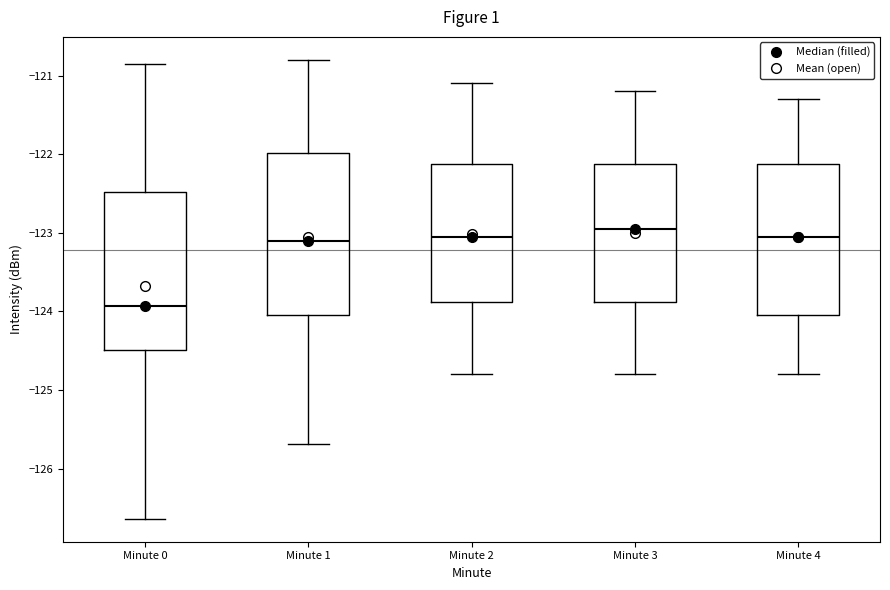

Reading left to right, transcribe this box plot: for each box, give where its median line is, the range the box spans, and where its two whiskers end, as read against the y-axis. The values are not printed on the chart, so give them approximately, as read against the axis.

Minute 0: median -123.9, box -124.5 to -122.5, whiskers -126.6 to -120.9
Minute 1: median -123.1, box -124.0 to -122.0, whiskers -125.7 to -120.8
Minute 2: median -123.0, box -123.9 to -122.1, whiskers -124.8 to -121.1
Minute 3: median -122.9, box -123.9 to -122.1, whiskers -124.8 to -121.2
Minute 4: median -123.0, box -124.0 to -122.1, whiskers -124.8 to -121.3